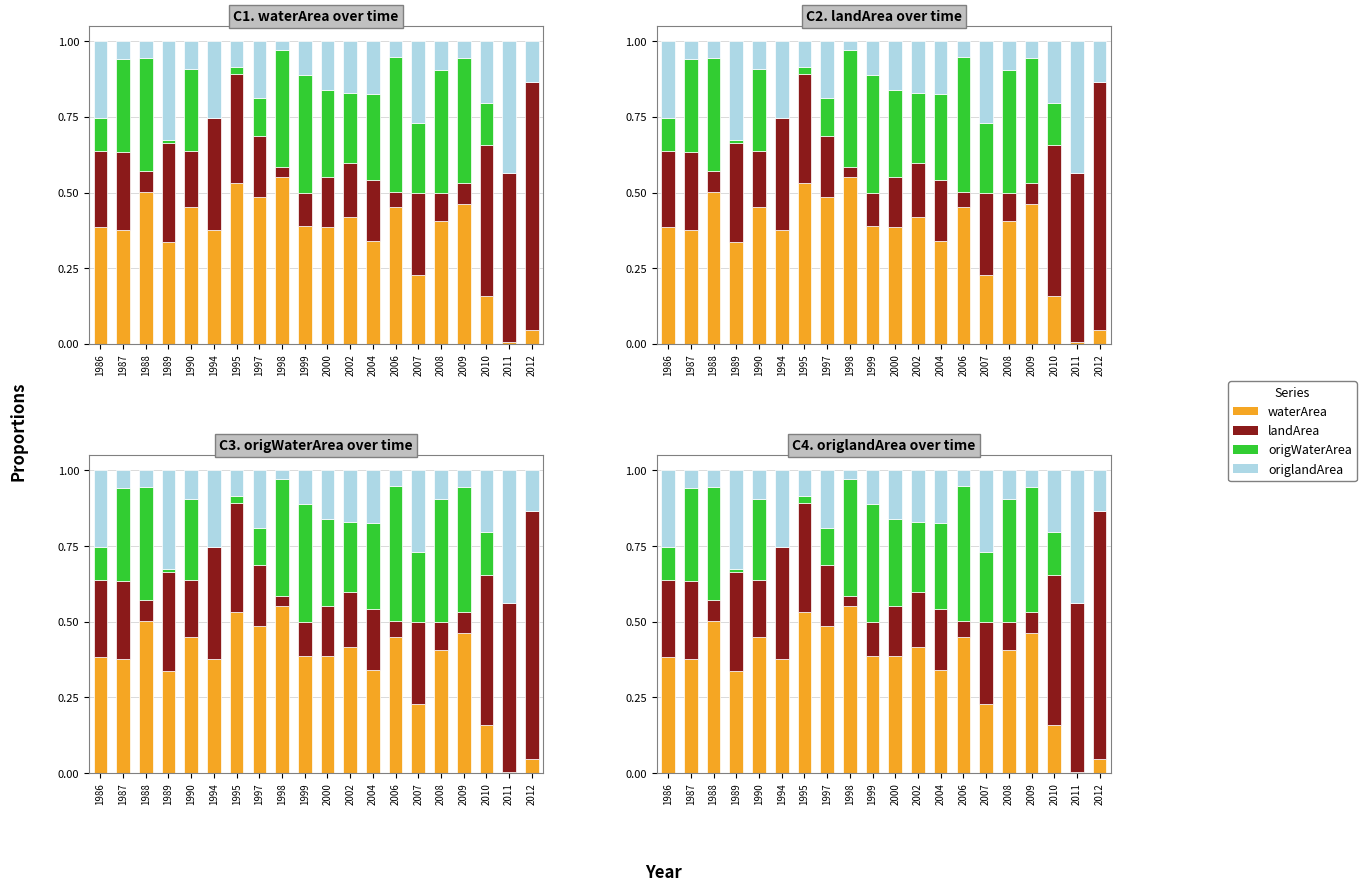

List the series in order of their peak value, highest first.

landArea, waterArea, origWaterArea, origlandArea